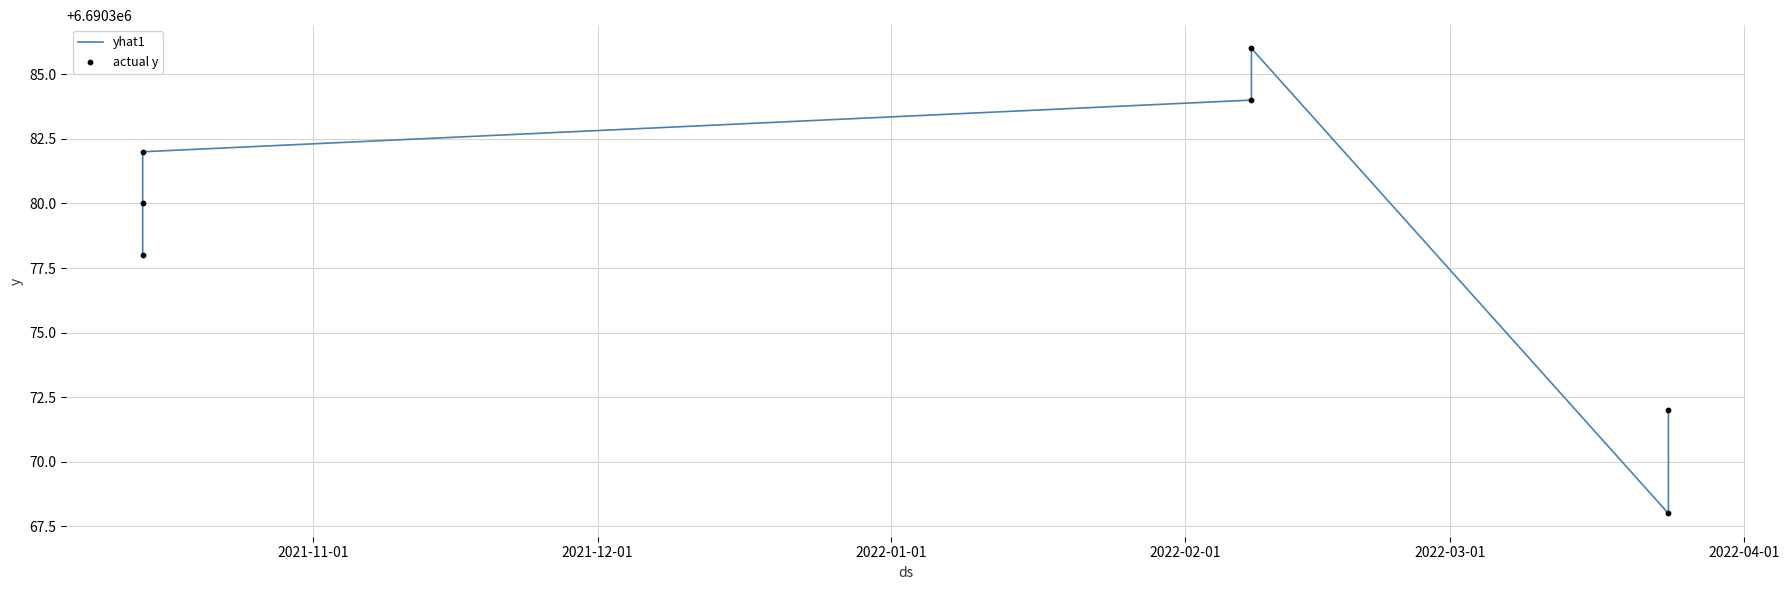

Which series has the largest total across all categories?

yhat1